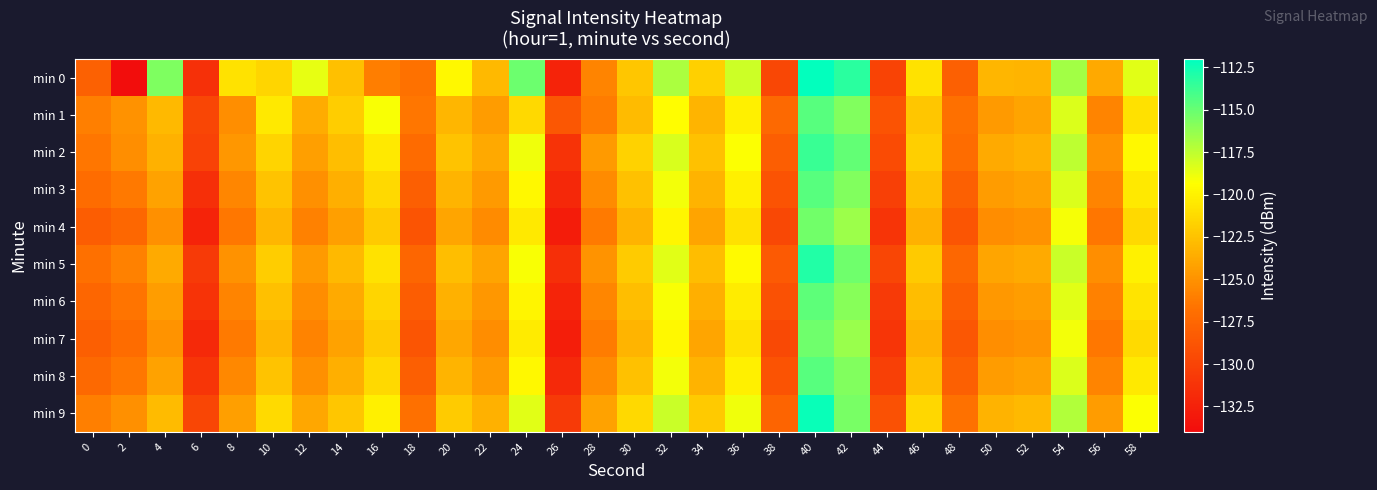

Which label corresponds to the smallest value in the chart?

2